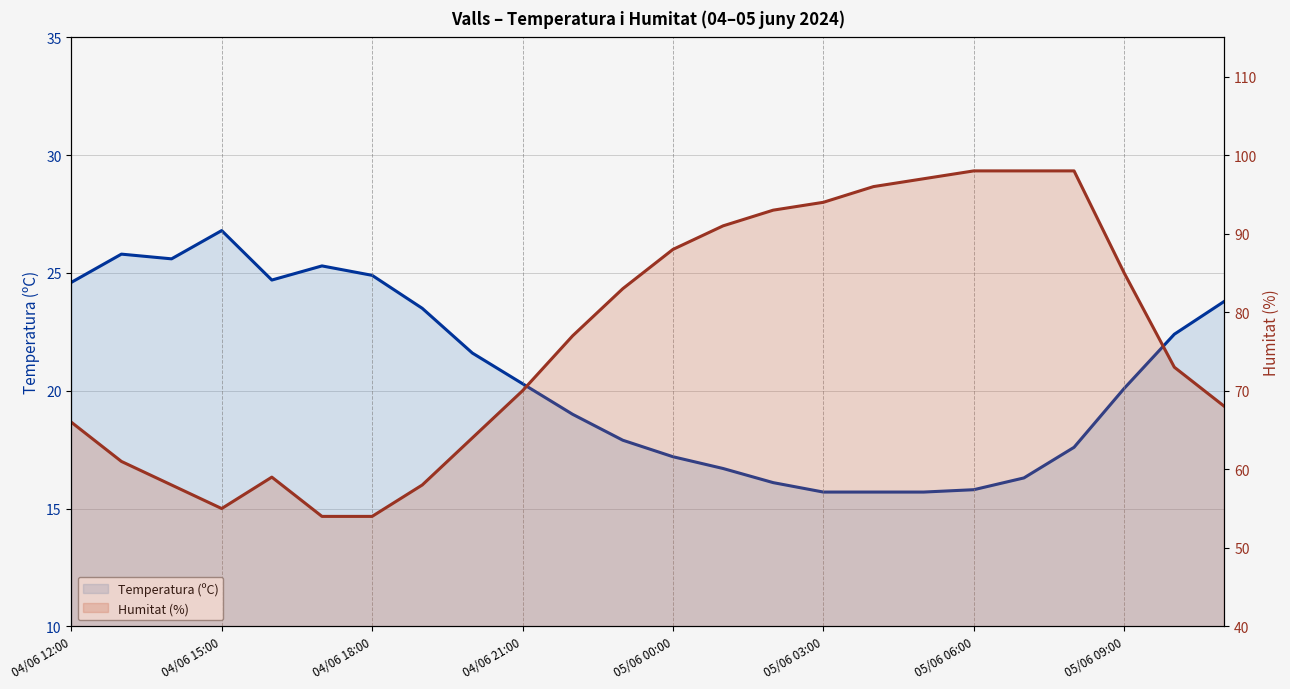

What are all the series names shown in the legend?

Temperatura (ºC), Humitat (%)